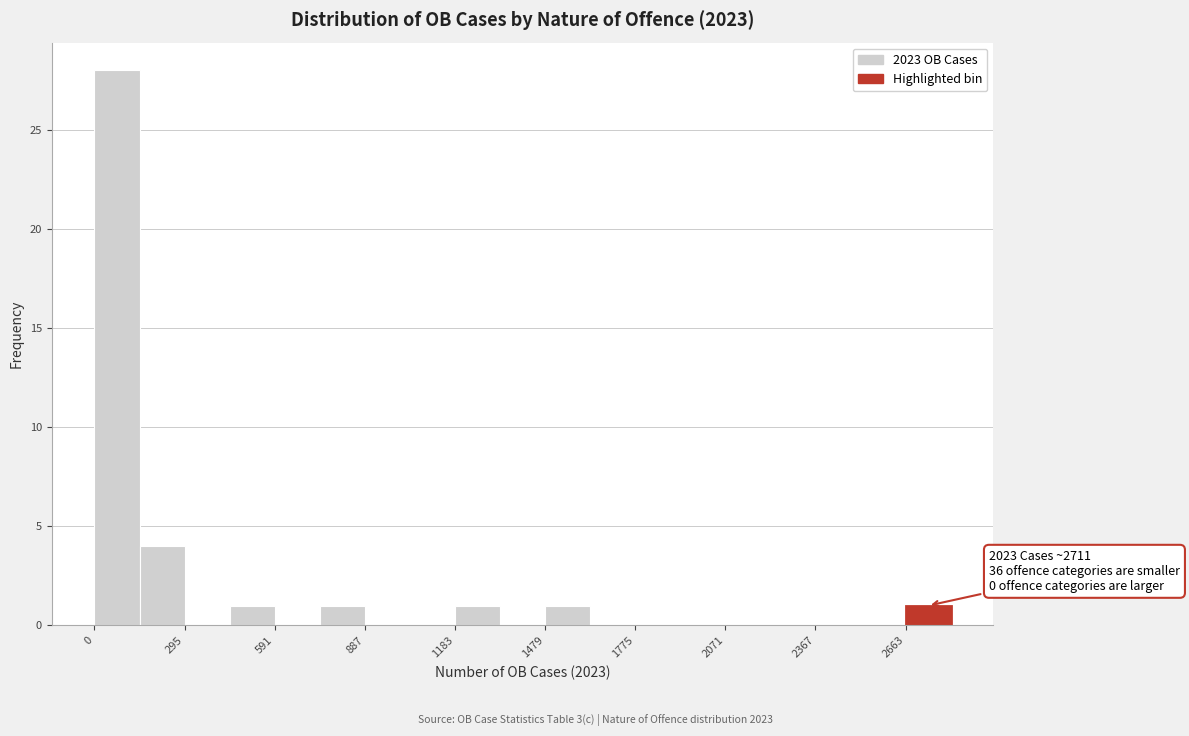

Around what value on the x-axis is the tallest bar? Give the approximate position of its centre, as read against the axis.

50